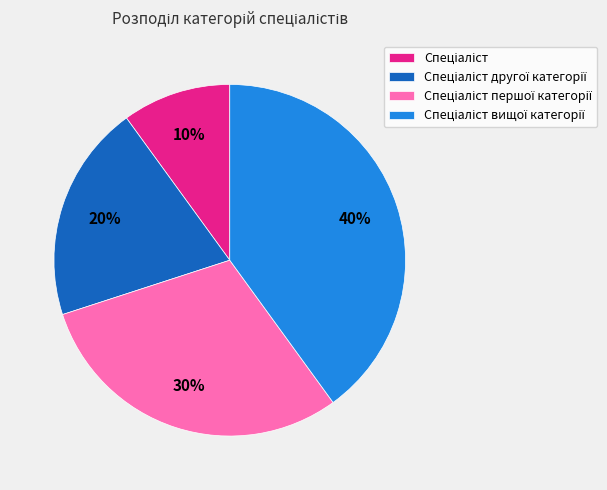

Does any single category account for the majority?

No